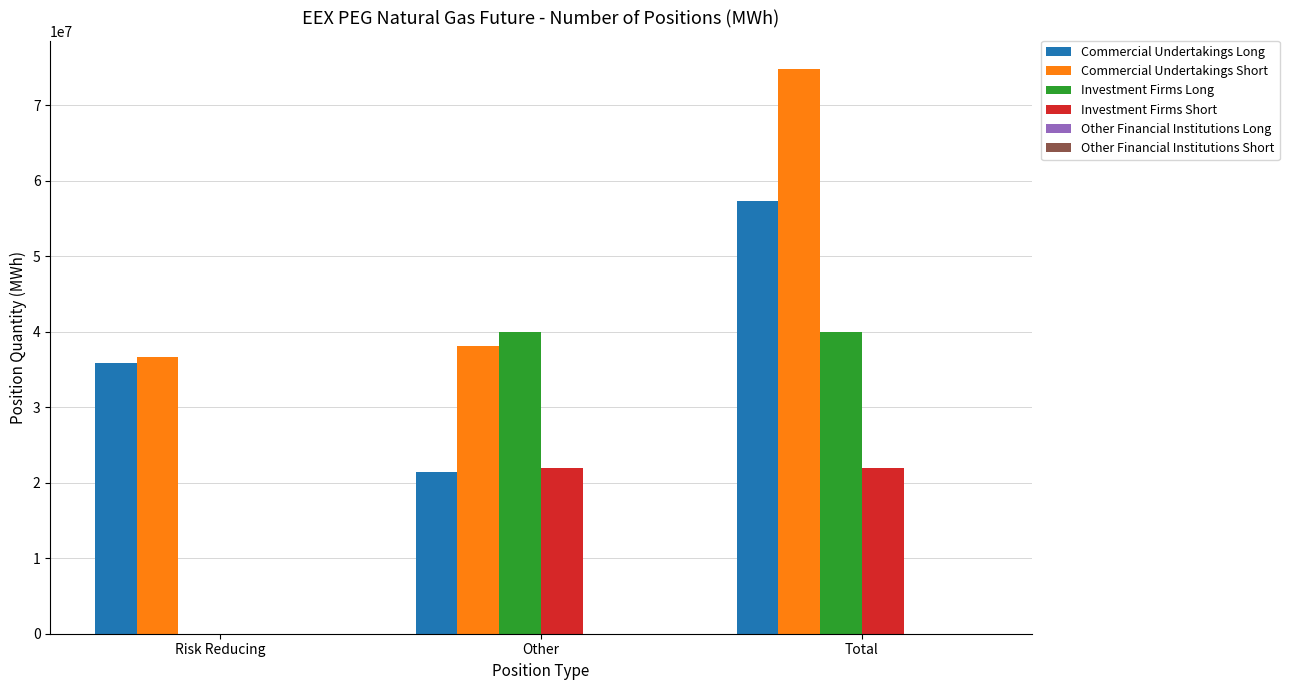

At which category is the sum across all series the highest?

Total